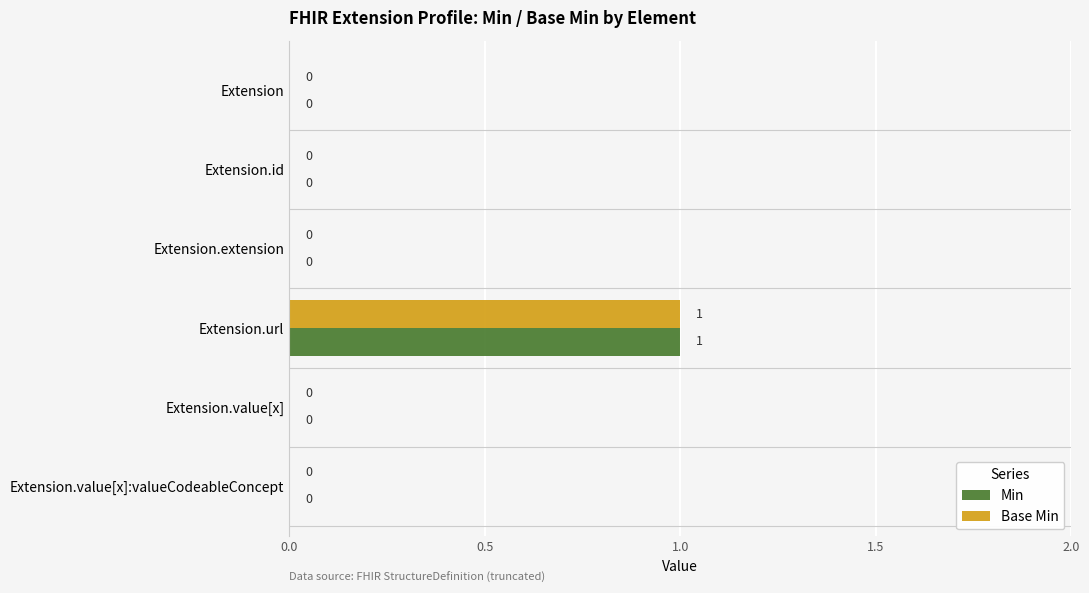

The Base Min series shows 2 at Extension.url. True or false?

False